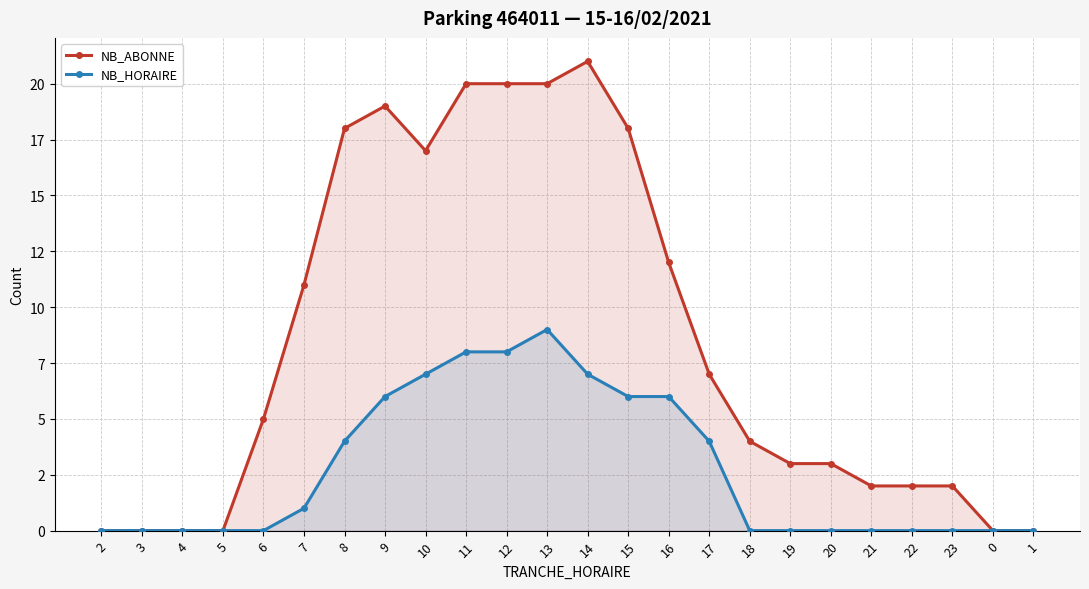

How many interior local peaks does the NB_HORAIRE series have?

1